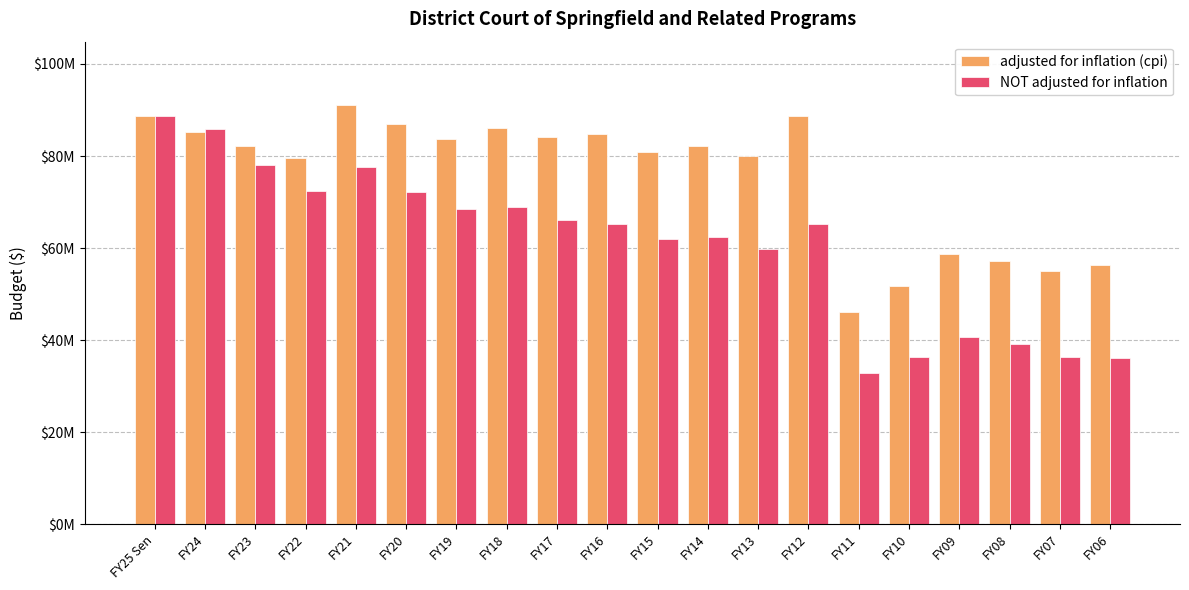

What is the label of the 2nd bar from the right?

FY07